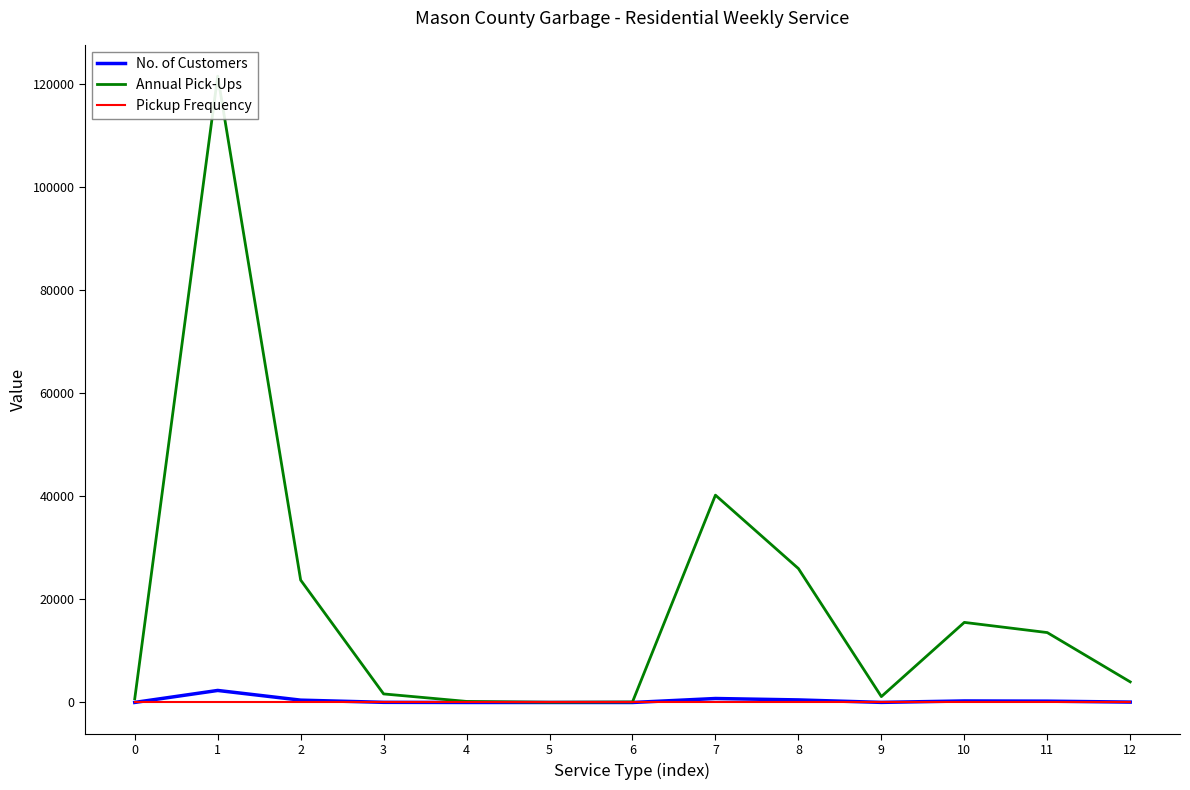

Is the value of Pickup Frequency at 0 greater than the value of Annual Pick-Ups at 11?

No